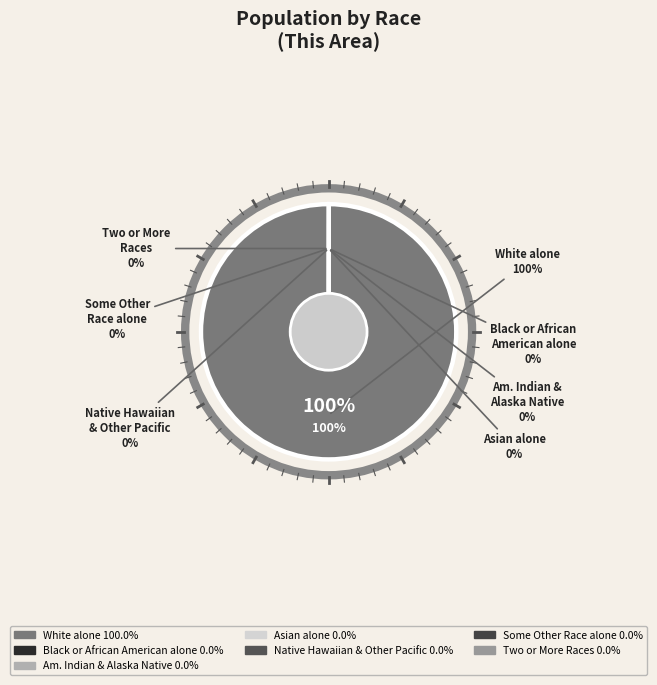

How much of the chart is everything except Two or More Races?

100.0%